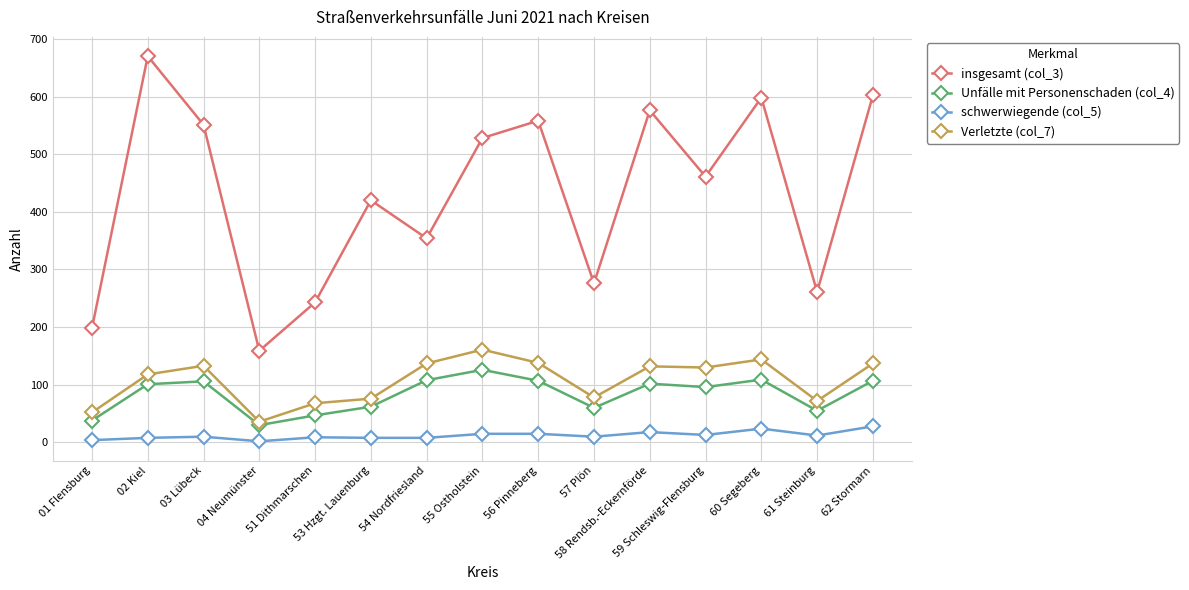

What is the sum of the schwerwiegende (col_5) values at 51 Dithmarschen and 04 Neumünster?

11